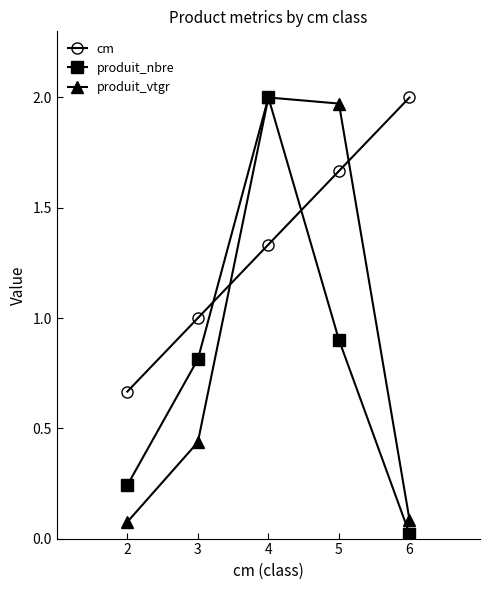

Does the chart have visible grid lines?

No